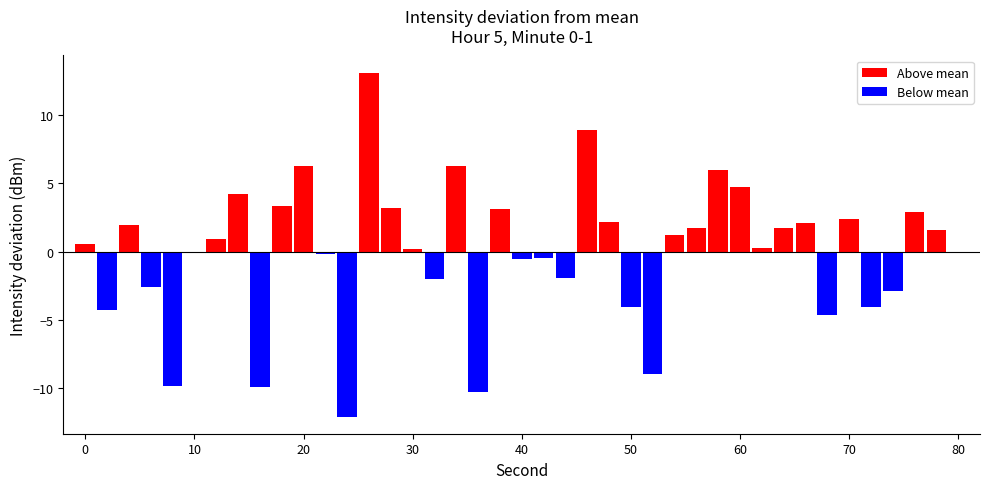

How many categories are shown in the chart?

40